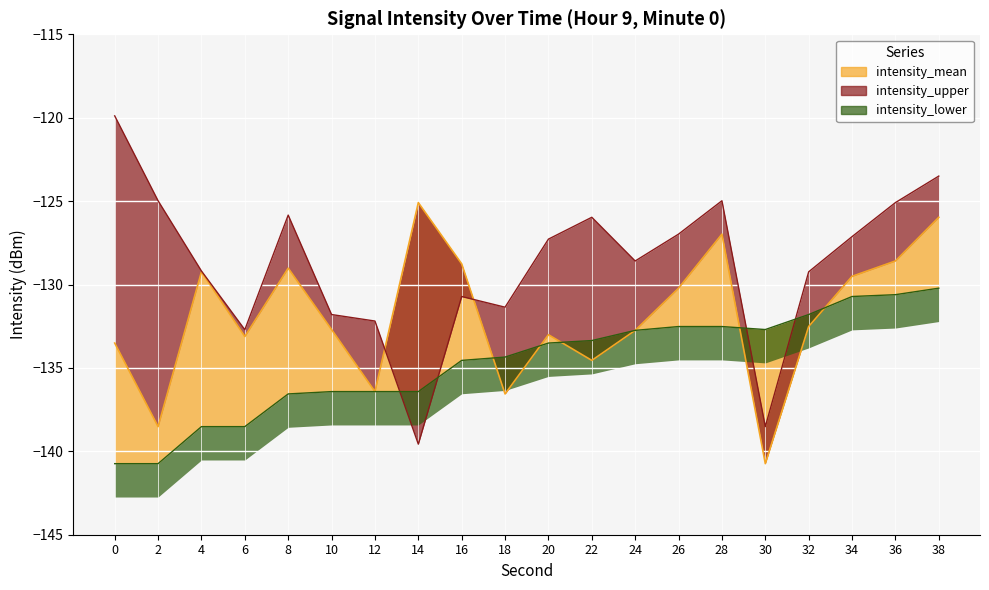

What is the lowest value of the intensity_lower series?

-140.7